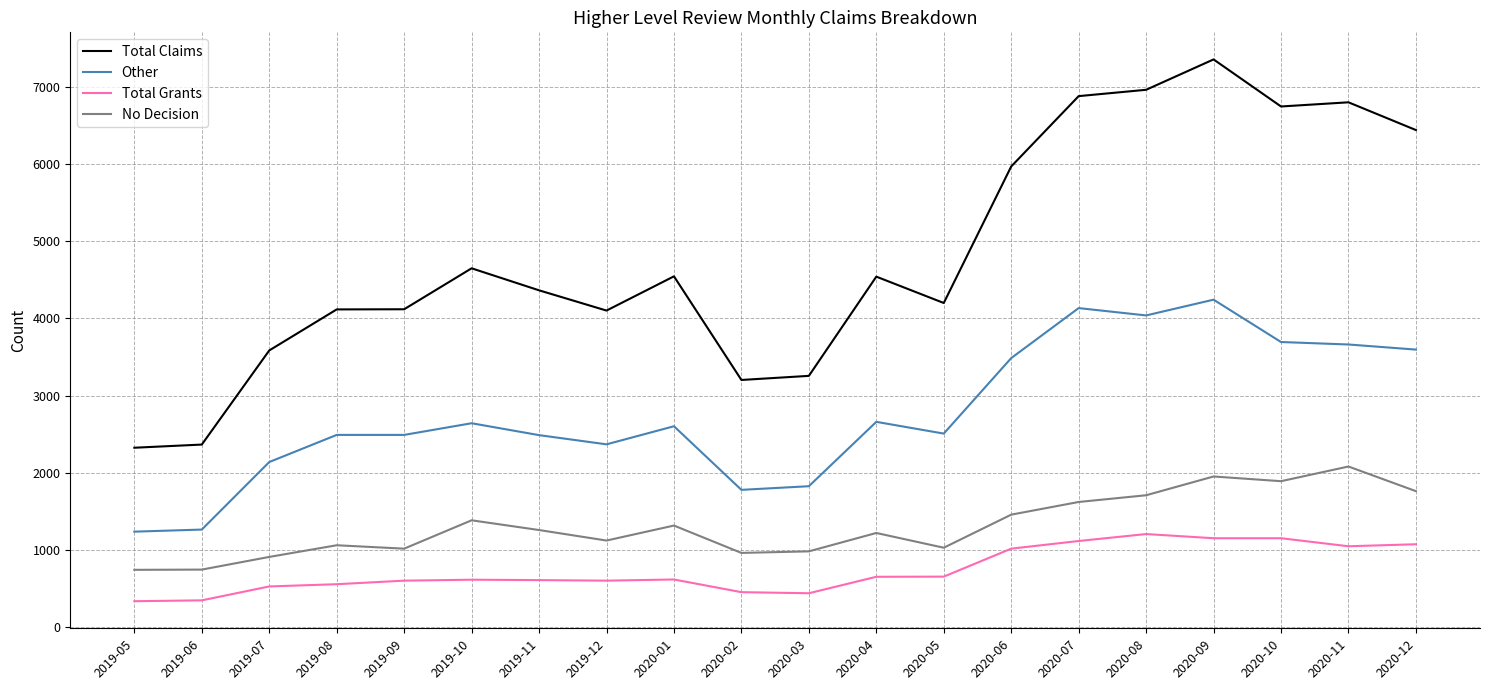

At which label does No Decision first exceed 1261?

2019-10